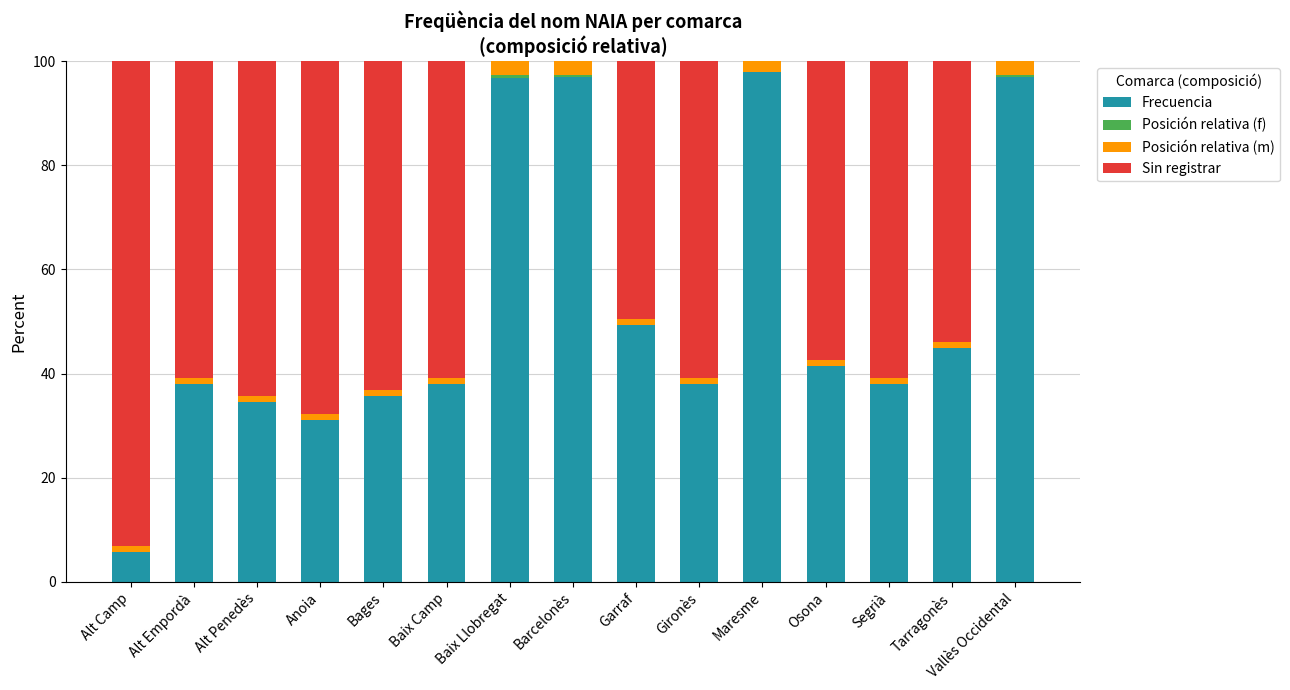

Where does the Frecuencia series first go above 37?

Alt Empordà